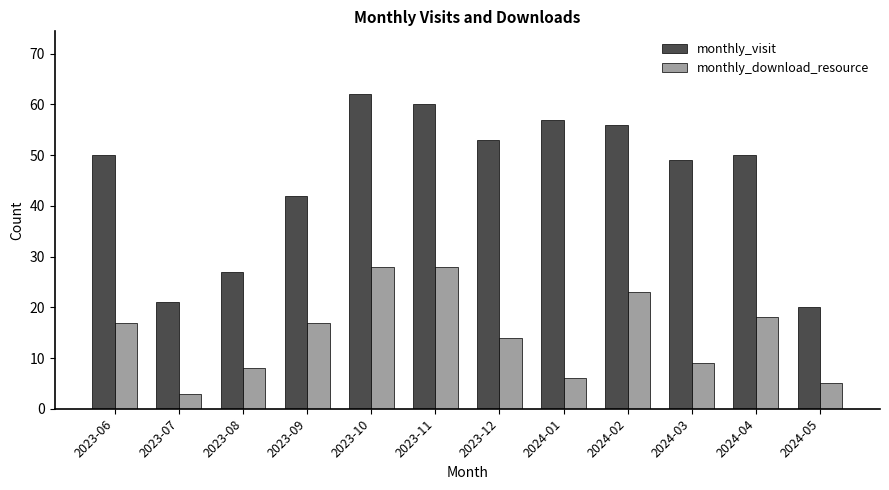

What is the value of the monthly_visit bar at the 11th from the left?

50